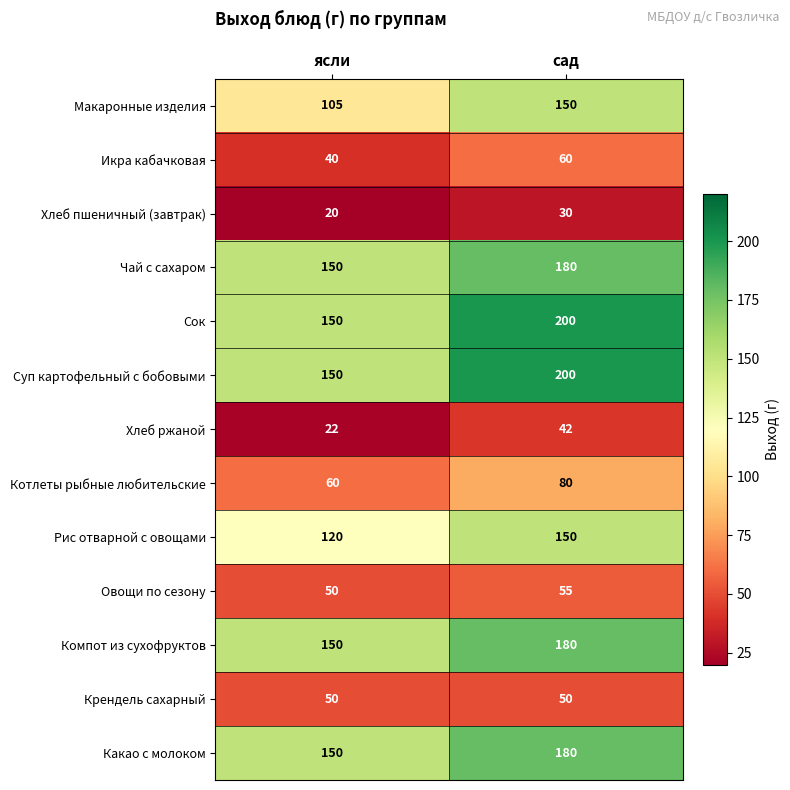

At which category is the sum across all series the highest?

сад